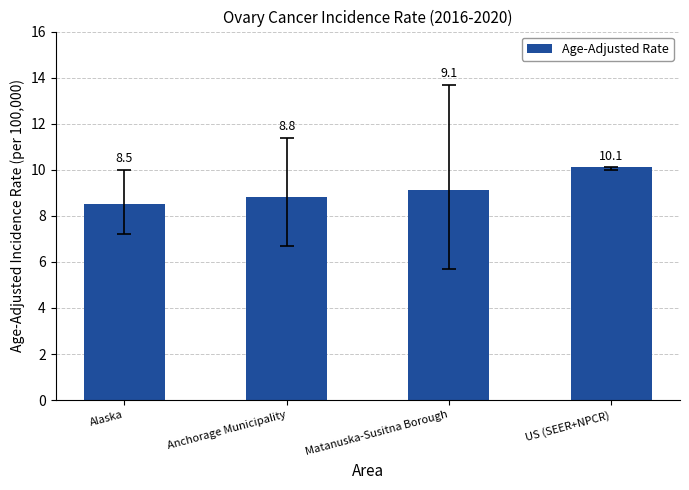

What is the sum of all values?

36.5